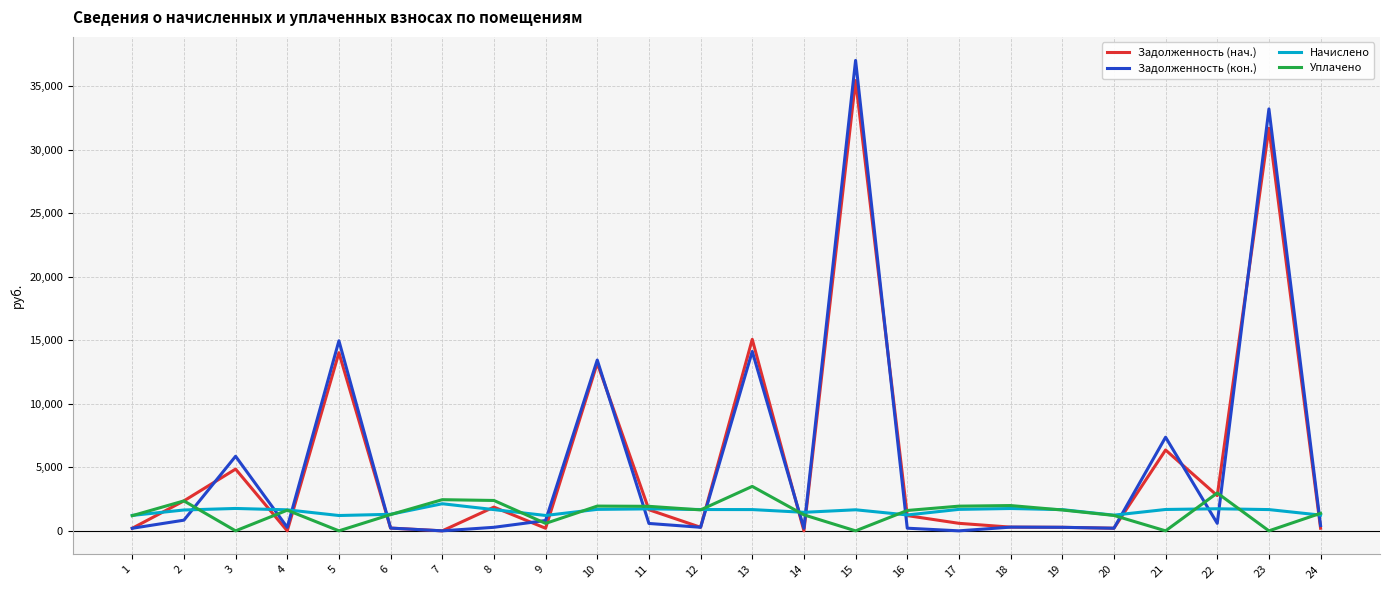

What is the maximum value for Уплачено?

3500.0